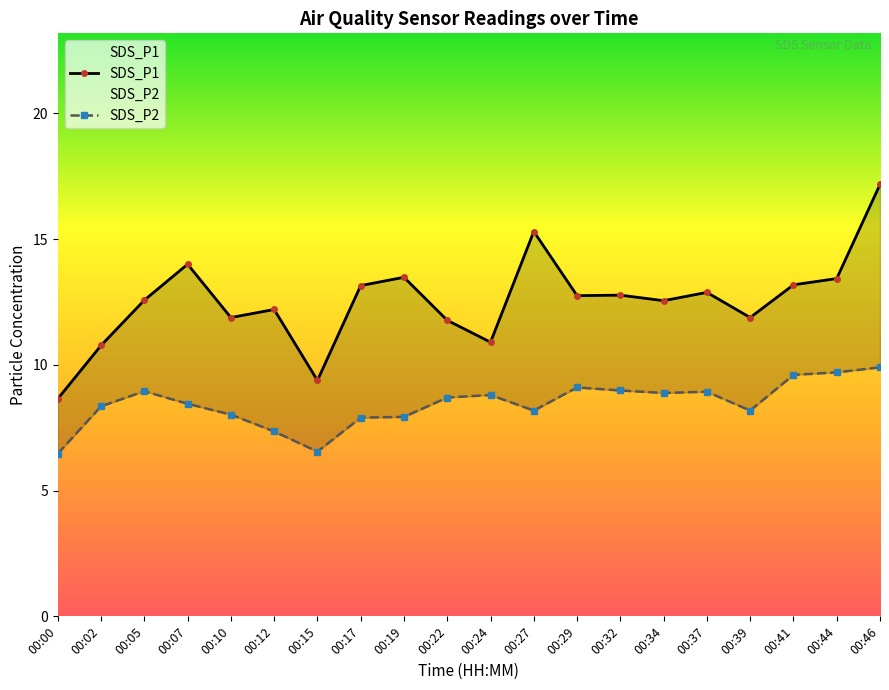

What is the sum of all SDS_P2 values?

168.9